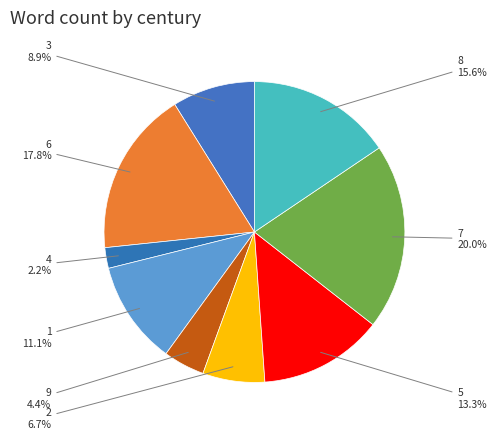

What percentage is the 2 slice, to the nearest percent?

7%